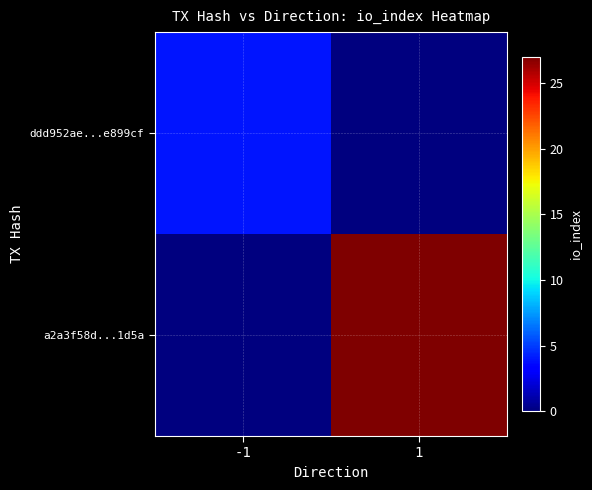

Rank the series by their average value, from lowest to highest.

ddd952ae...e899cf, a2a3f58d...1d5a